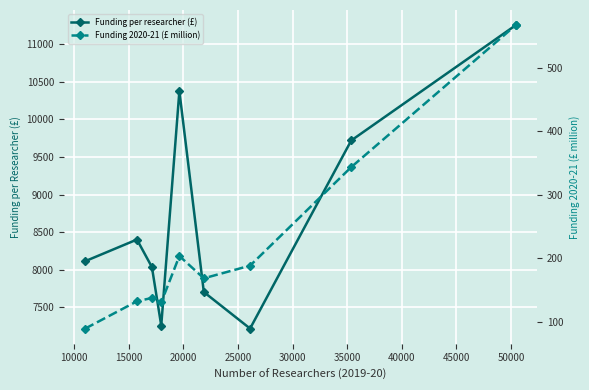

What is the value of the Funding per researcher (£) point at the 1st from the left?

8115.0